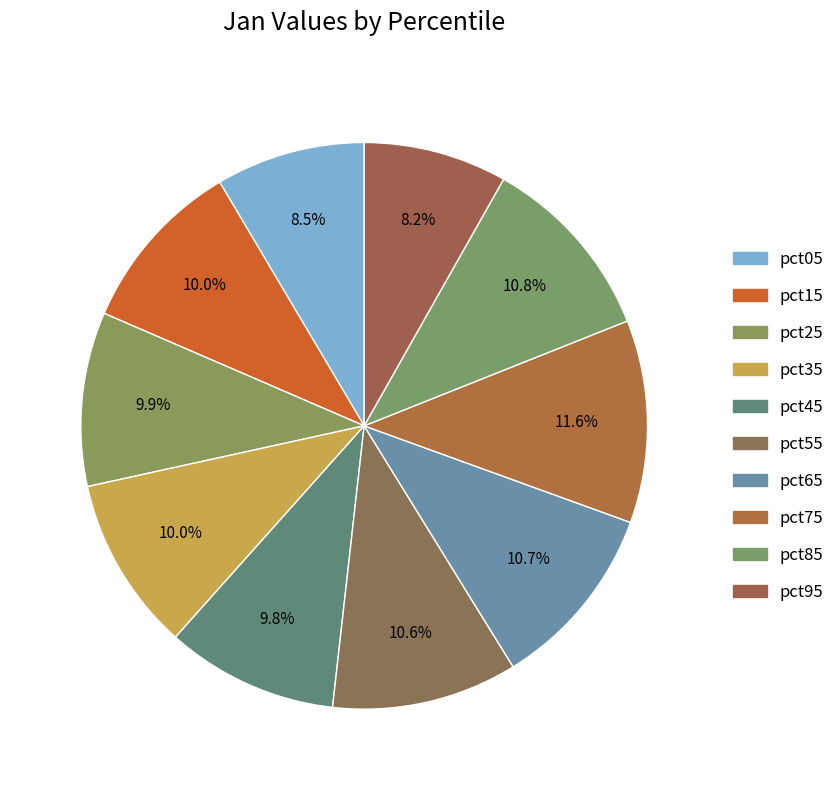

Count the number of slices in the pie.

10